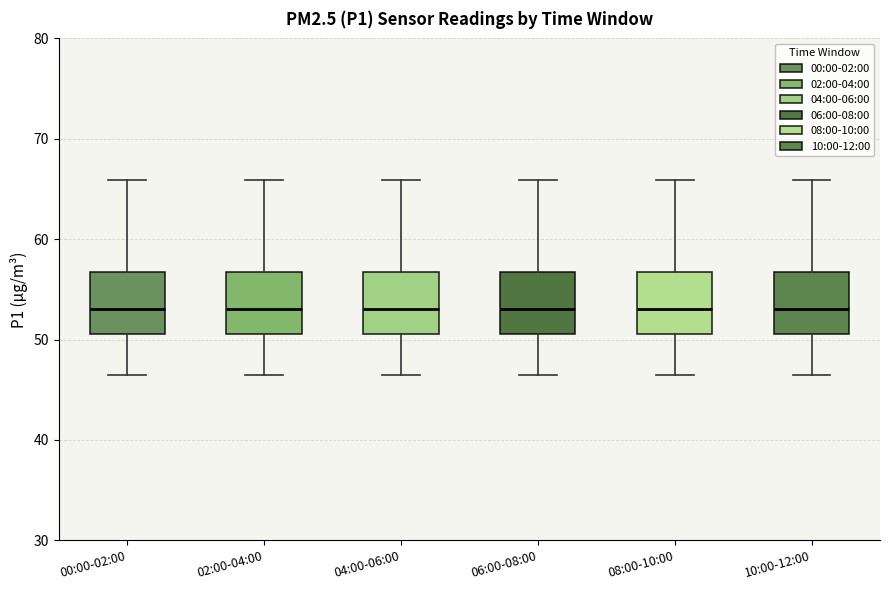

Reading left to right, transcribe this box plot: for each box, give where its median line is, the range the box spans, and where its two whiskers end, as read against the y-axis. The values are not printed on the chart, so give them approximately, as read against the axis.

00:00-02:00: median 53, box 51 to 57, whiskers 46 to 66
02:00-04:00: median 53, box 51 to 57, whiskers 46 to 66
04:00-06:00: median 53, box 51 to 57, whiskers 46 to 66
06:00-08:00: median 53, box 51 to 57, whiskers 46 to 66
08:00-10:00: median 53, box 51 to 57, whiskers 46 to 66
10:00-12:00: median 53, box 51 to 57, whiskers 46 to 66